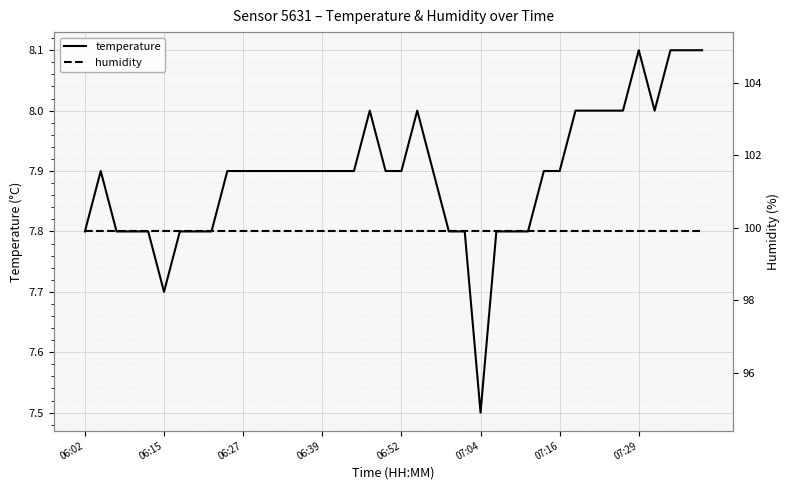

True or false: temperature and humidity intersect in this chart.

False